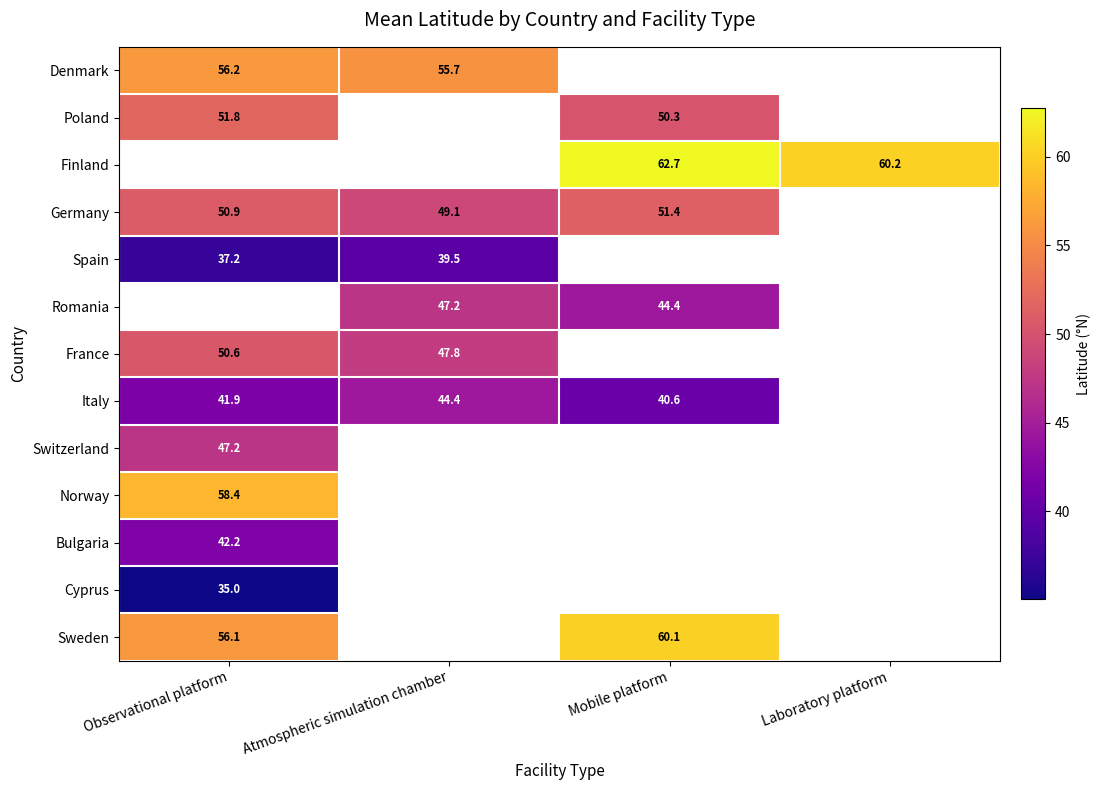

True or false: Spain has a value of 67.1 at Atmospheric simulation chamber.

False